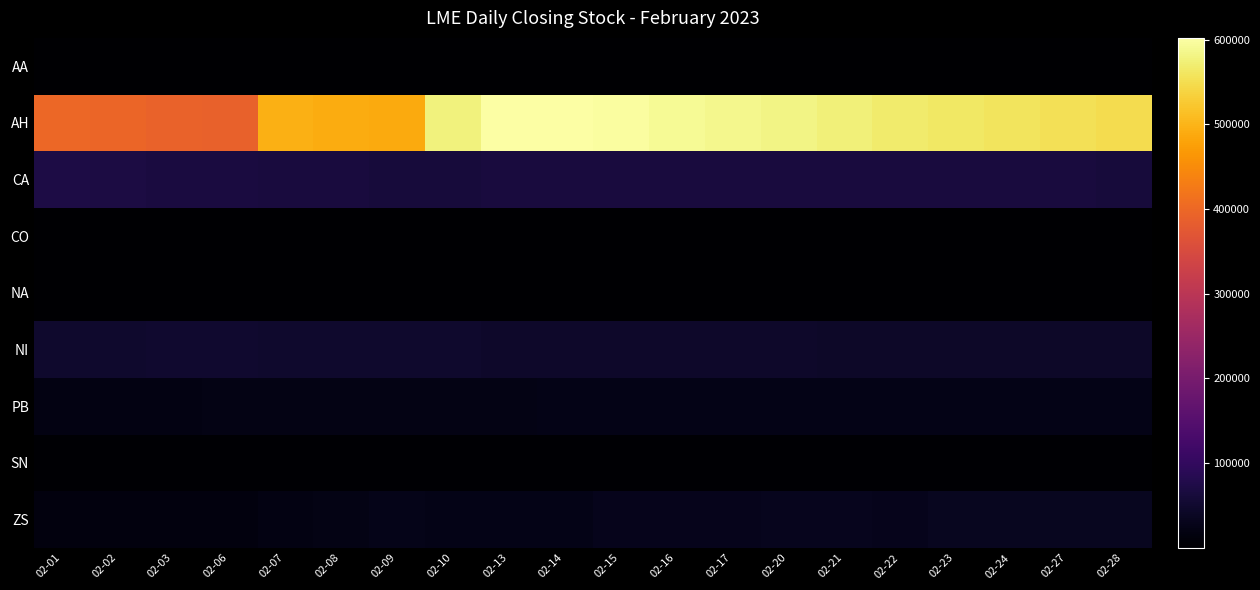

At how many categories does at least one series exceed 488902?

15